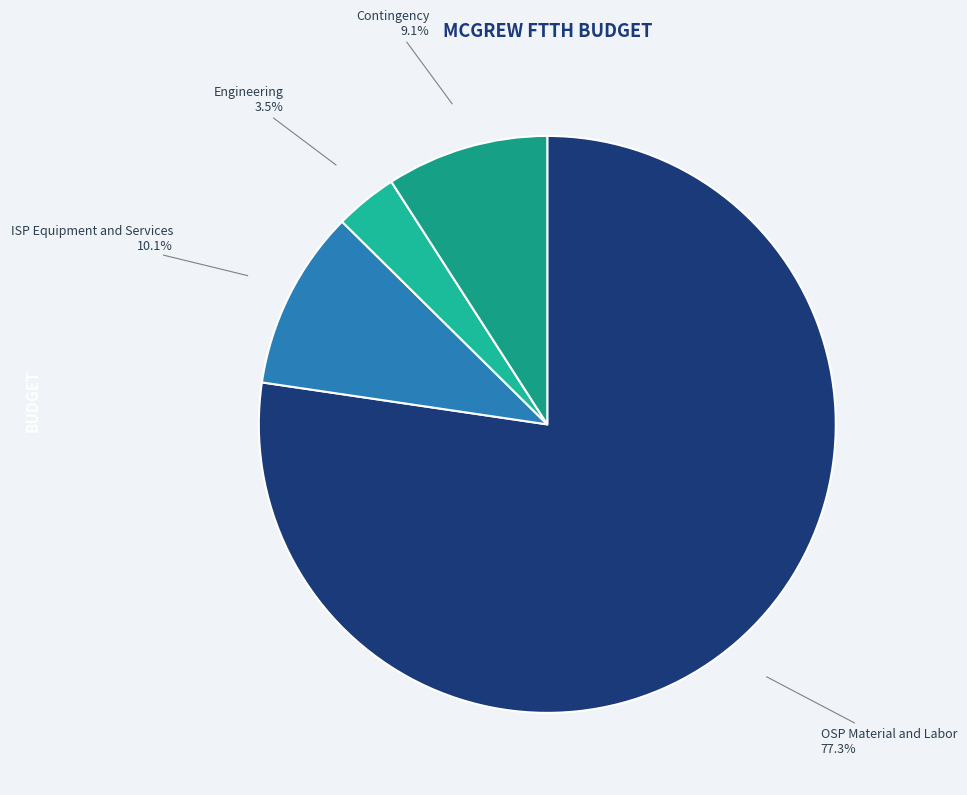

To the nearest percent, what is the difference between the largest and smallest slice percentages?

74%